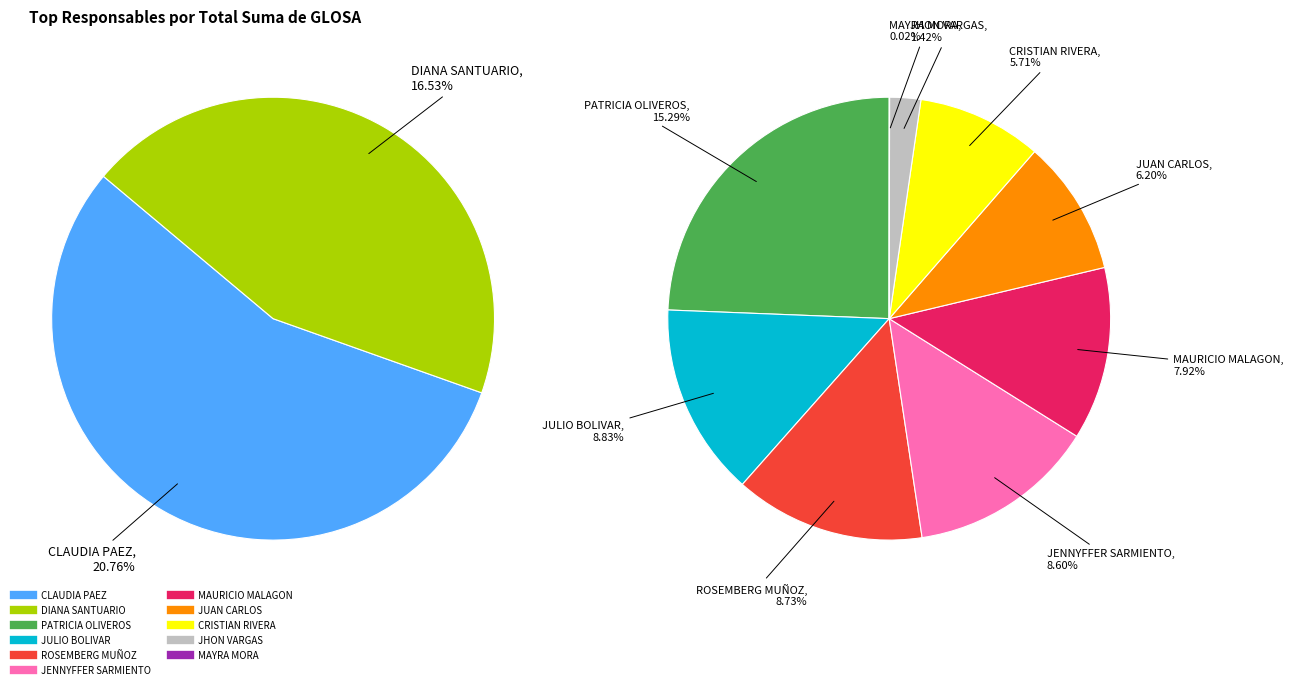

To the nearest percent, what portion does JULIO BOLIVAR represent?

9%